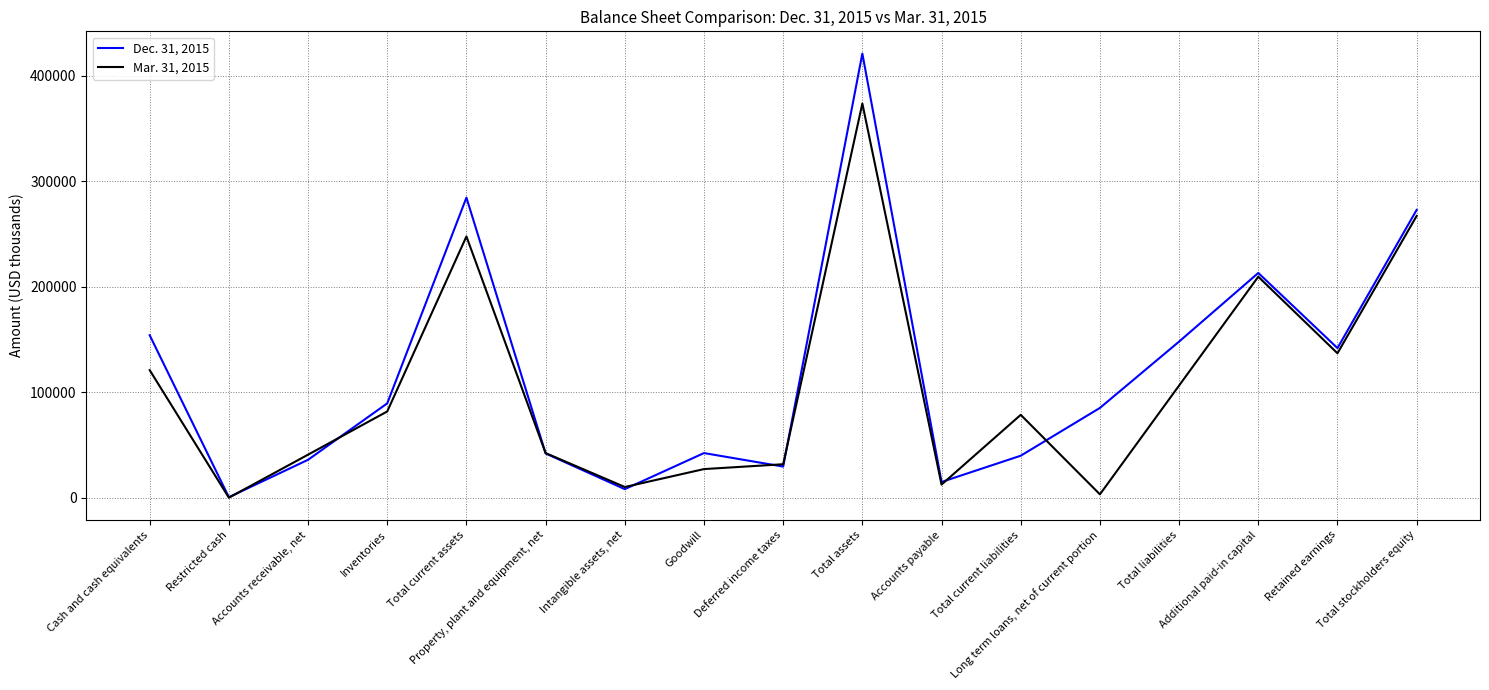

At which label does Mar. 31, 2015 first exceed 78794?

Cash and cash equivalents